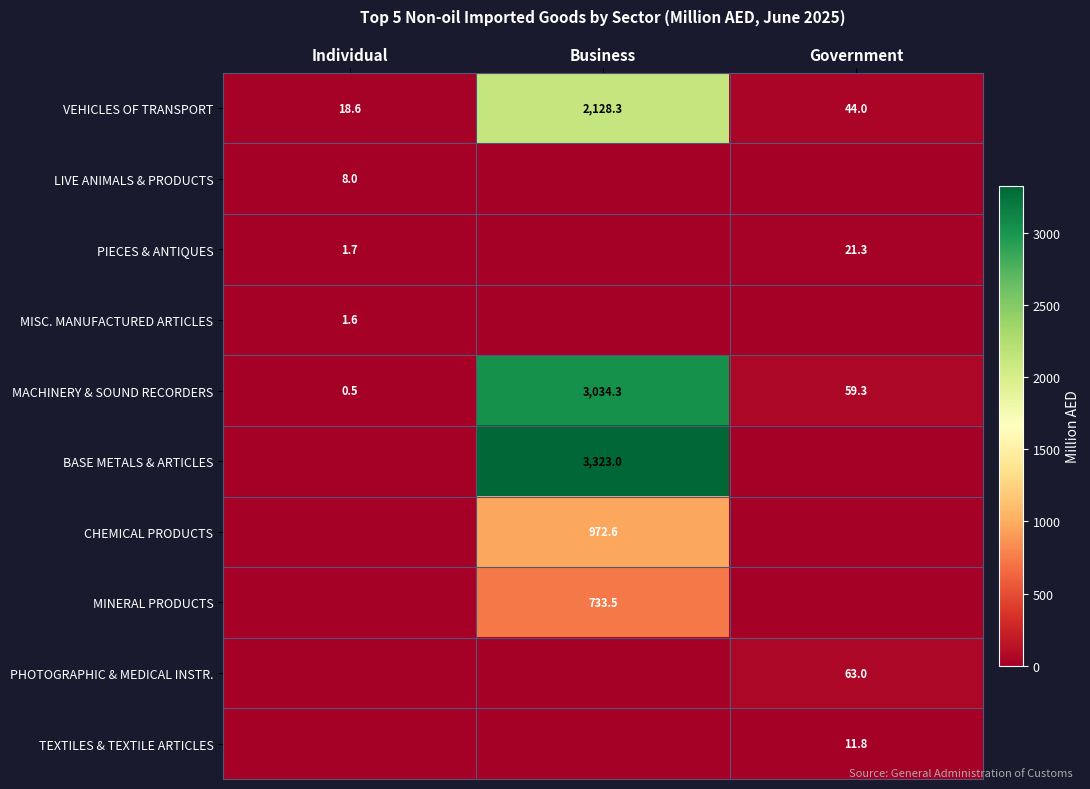

Which category has the highest value in the MACHINERY & SOUND RECORDERS series?

Business